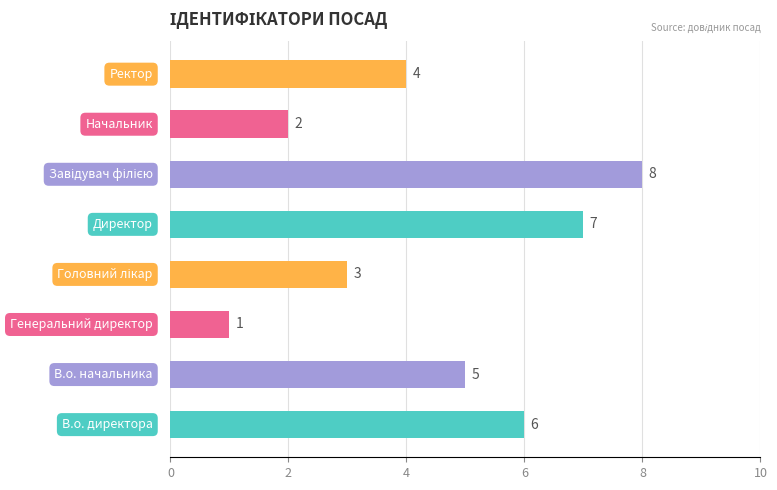

What is the difference between the second highest and second lowest values?

5